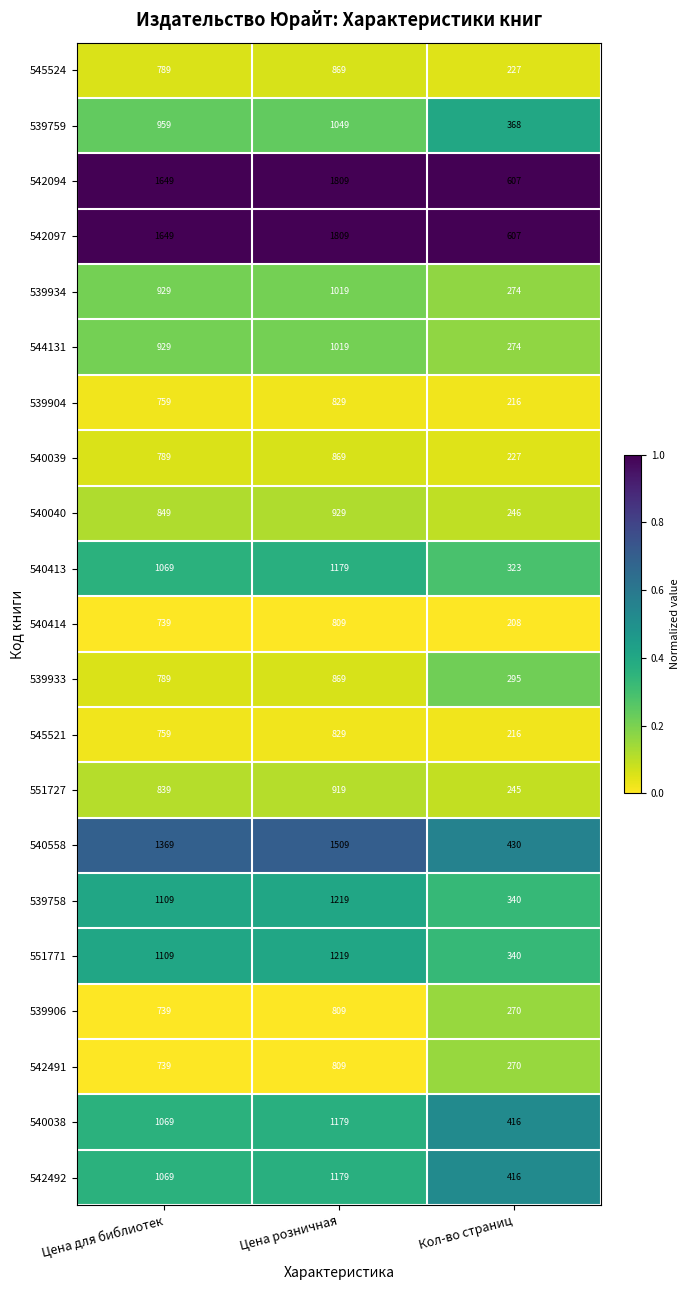

What is the lowest value of the 540558 series?

430